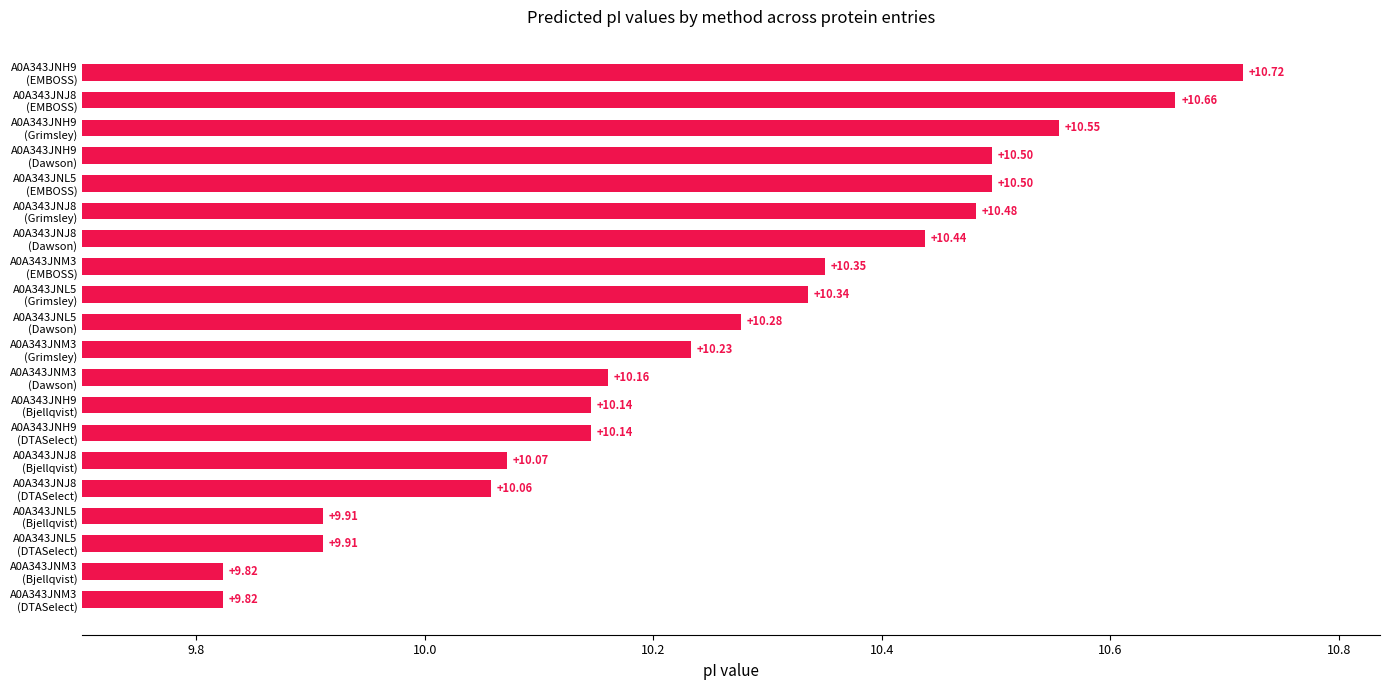

What is the difference between the maximum and minimum values?

0.9